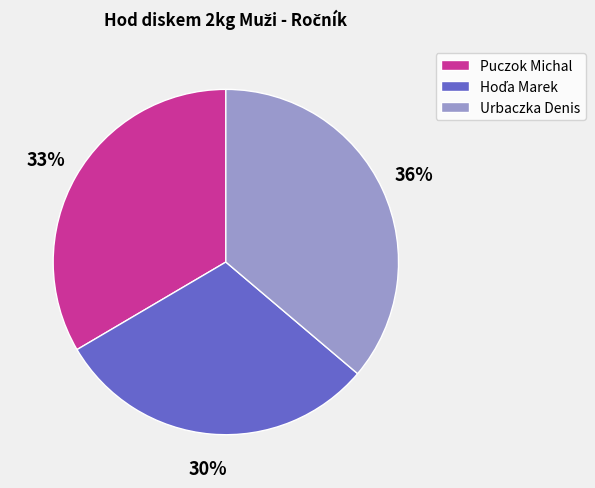

Which has a higher value, Urbaczka Denis or Puczok Michal?

Urbaczka Denis